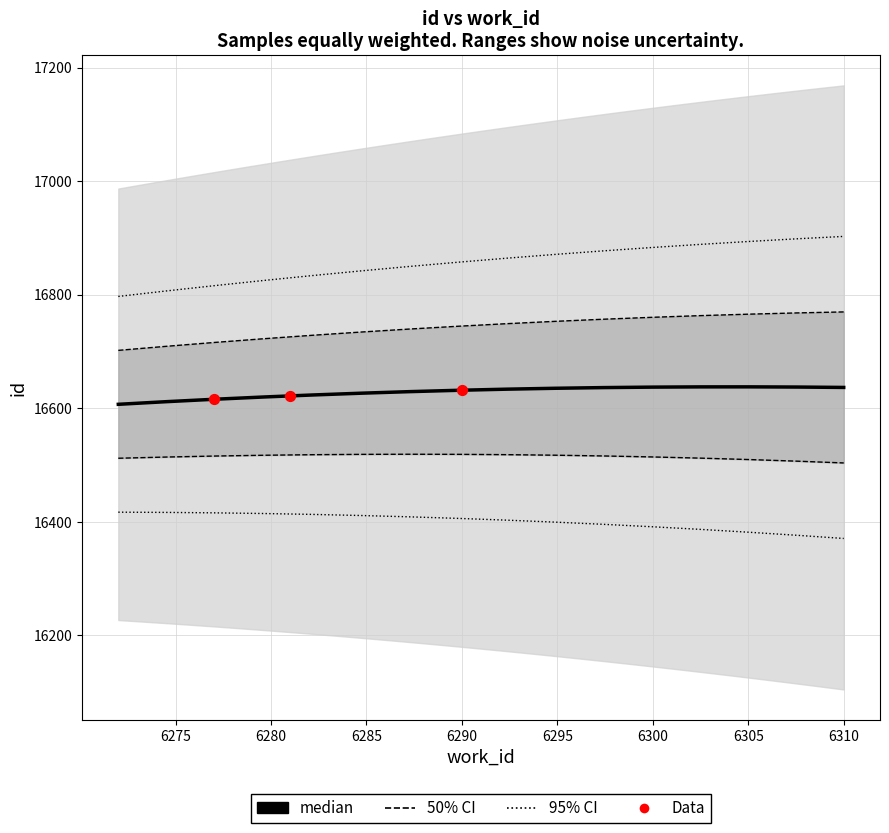

Between 6281 and 6290, which is larger?

6290